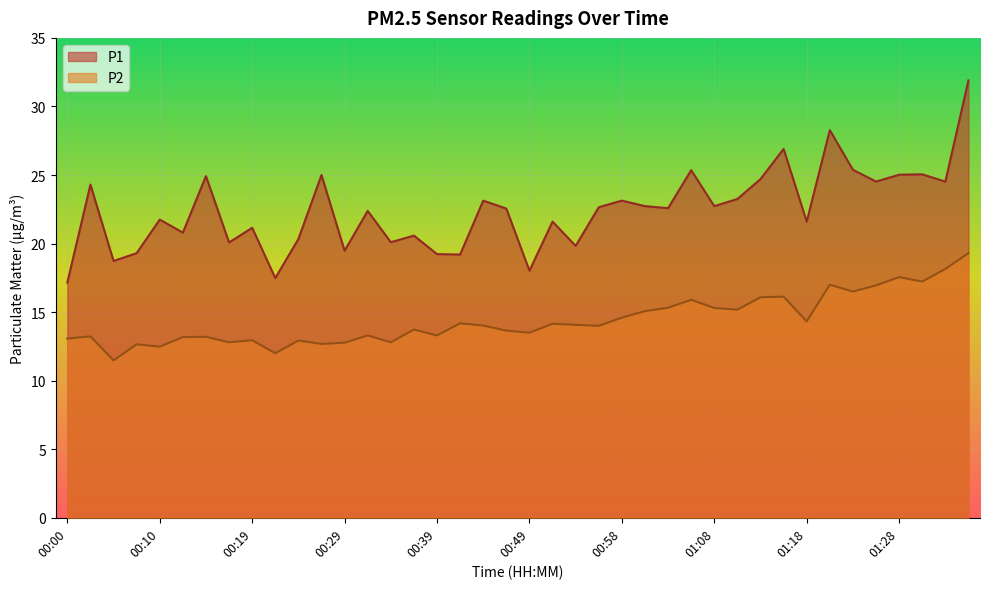

Count the number of categories in the chart.

40